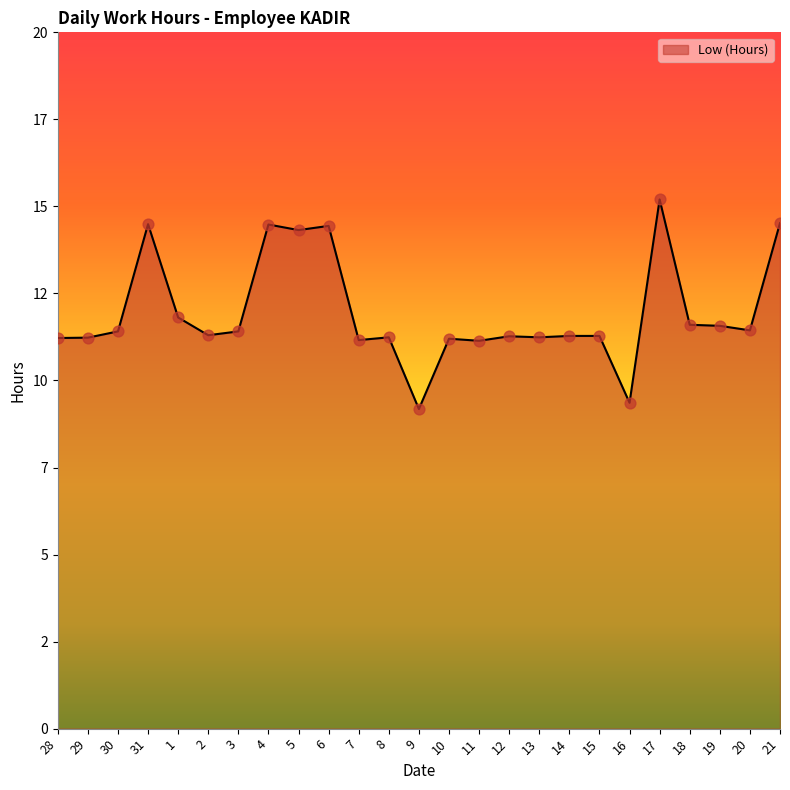

What is the change in value from 29 to 9?

-2.1